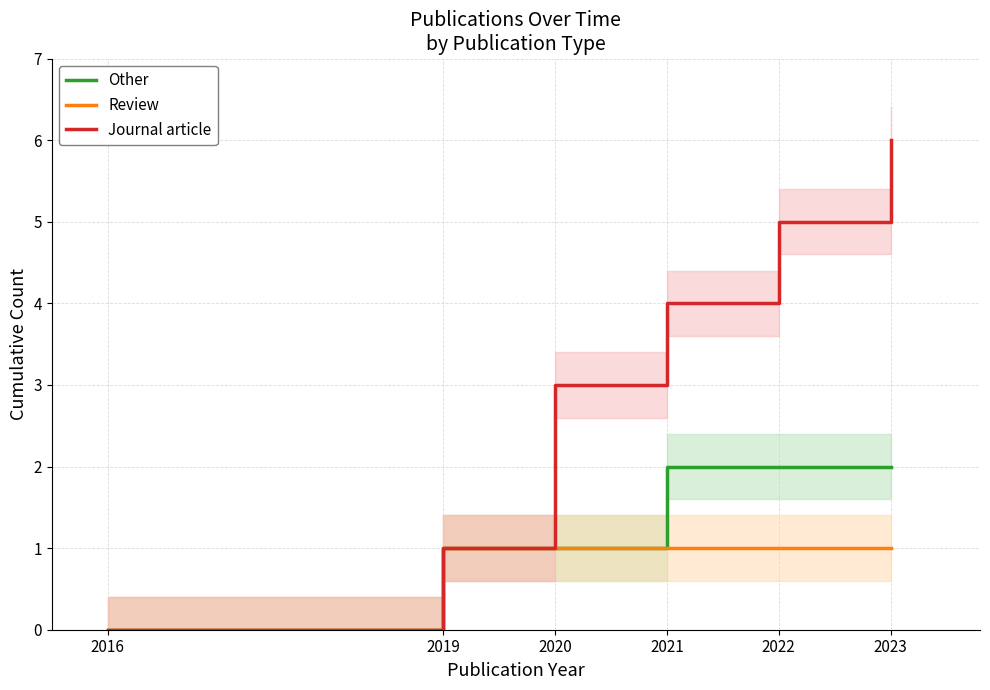

True or false: Review has a value of 0 at 2016.

True